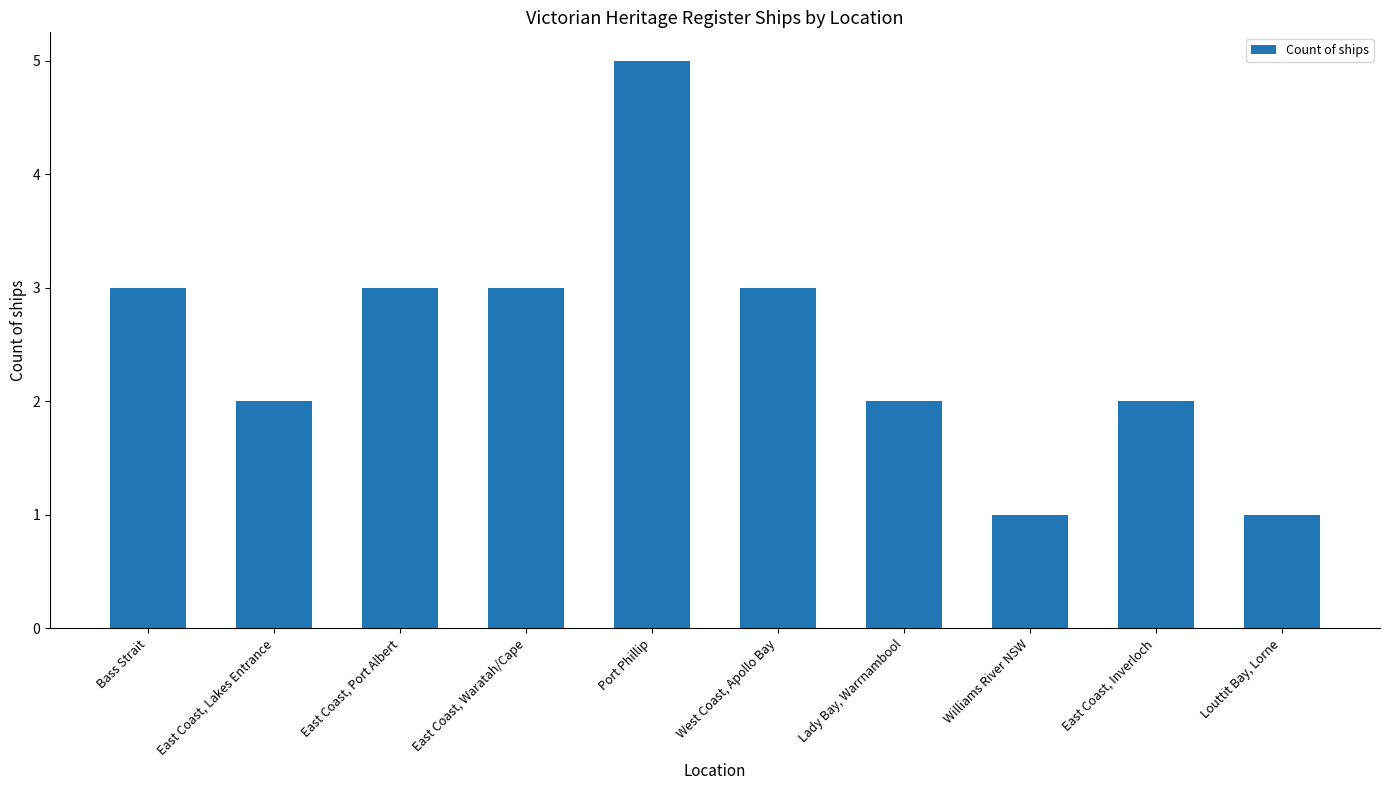

Reading right to left, transcribe all the data shown in this chart.

1	2	1	2	3	5	3	3	2	3